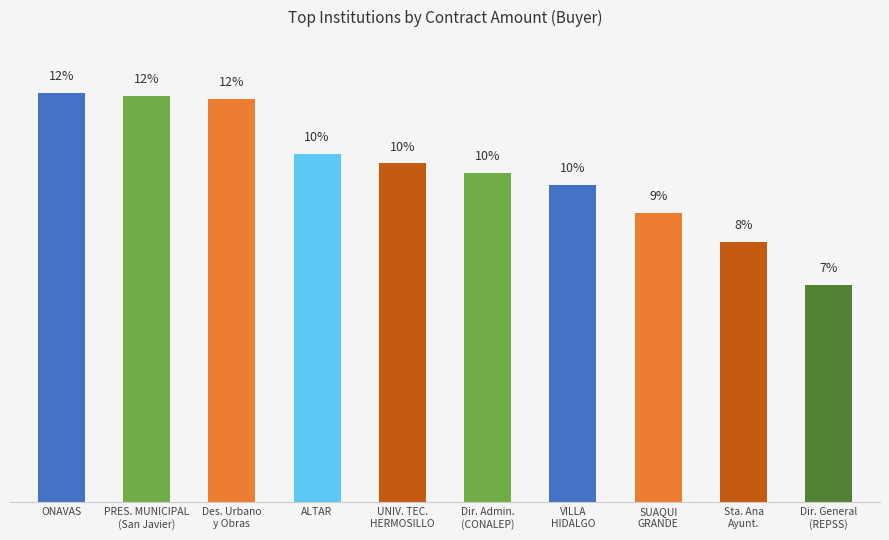

Reading right to left, extract all data points from this chart.

3508505.0	4187873.0	4659113.9	5110906.4	5299443.3	5457706.2	5608399.8	6501362.4	6537753.4	6590946.6